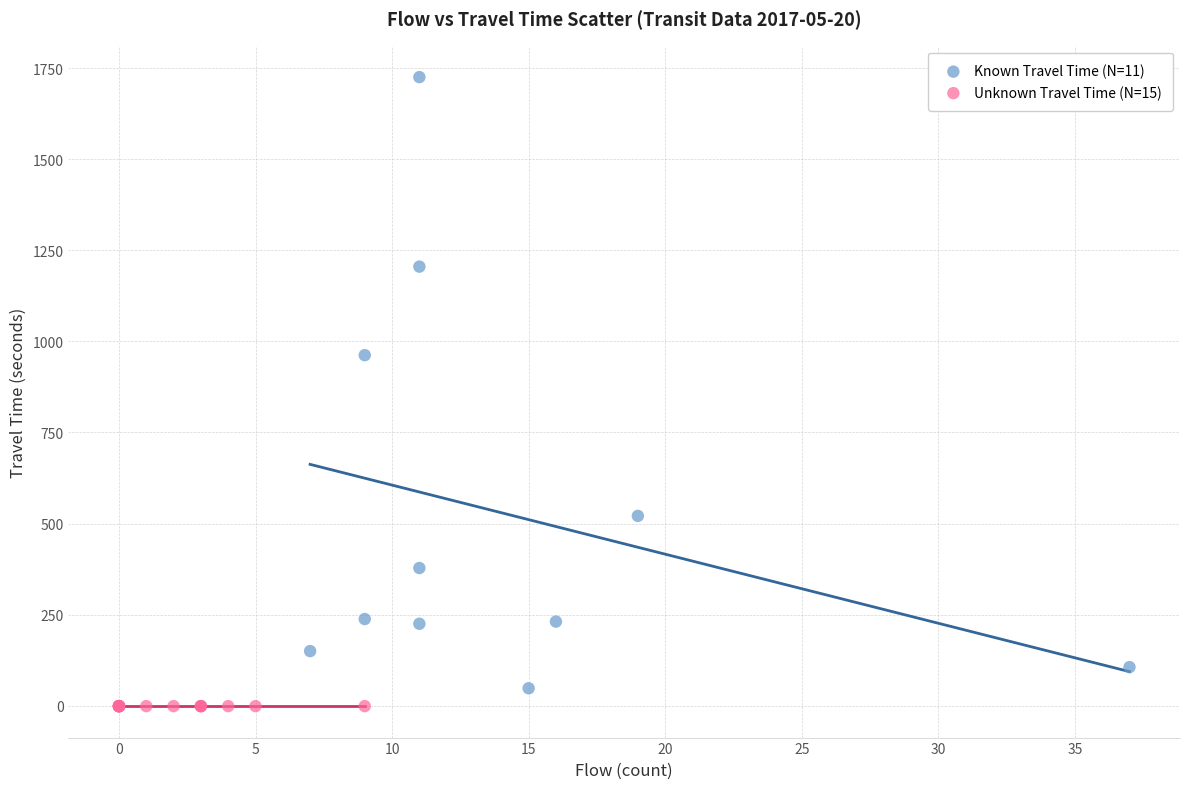

What are all the series names shown in the legend?

Known Travel Time (N=11), Unknown Travel Time (N=15)